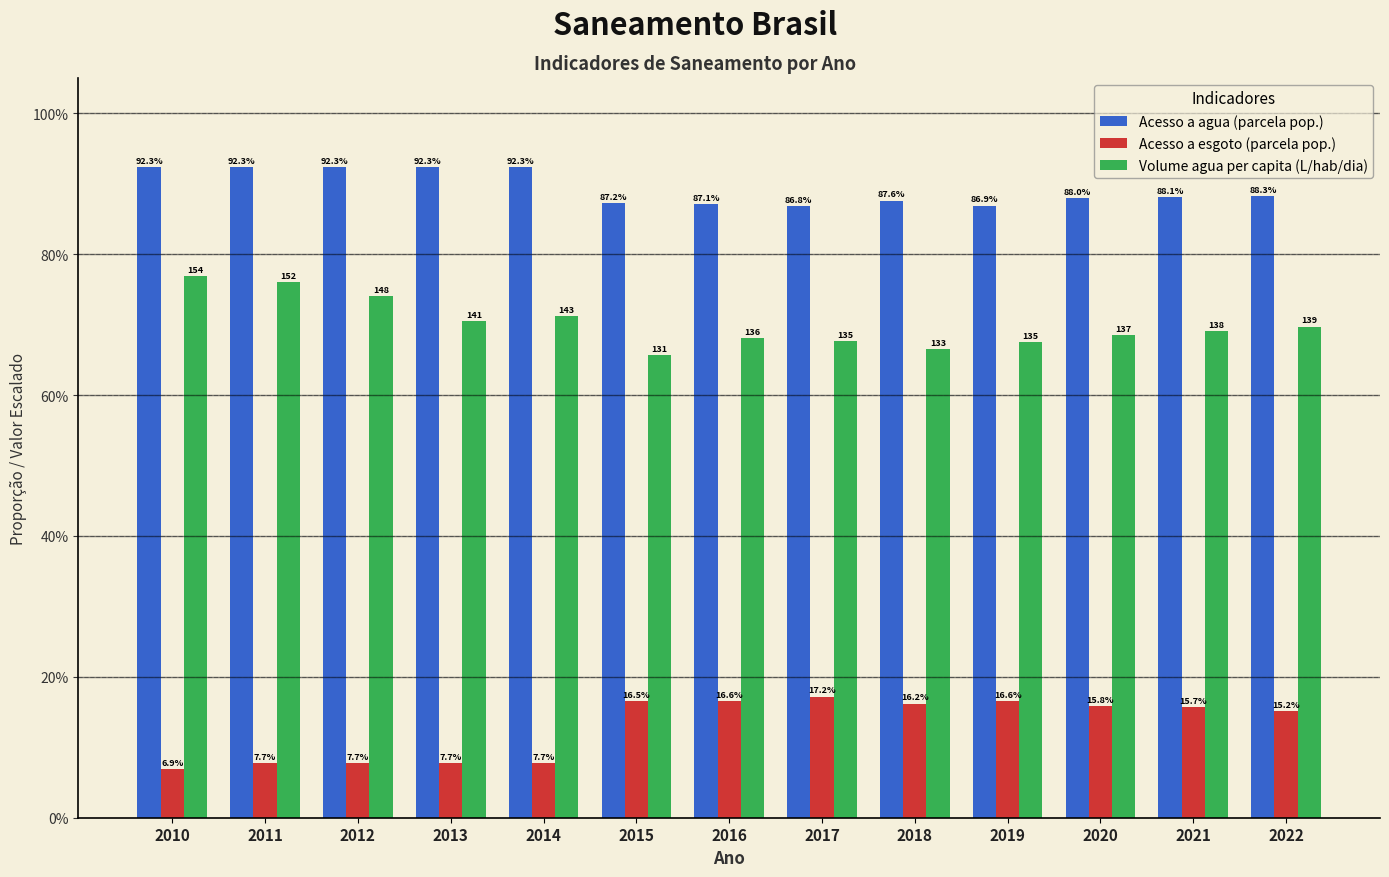

Are the bars horizontal?

No